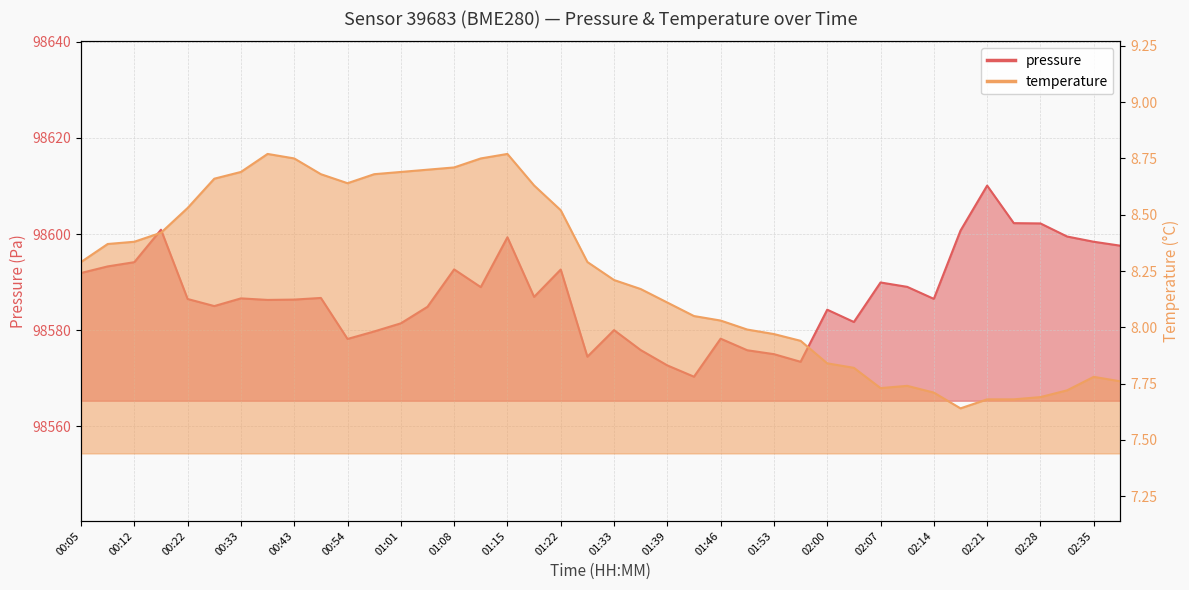

True or false: temperature and pressure cross at least once.

False